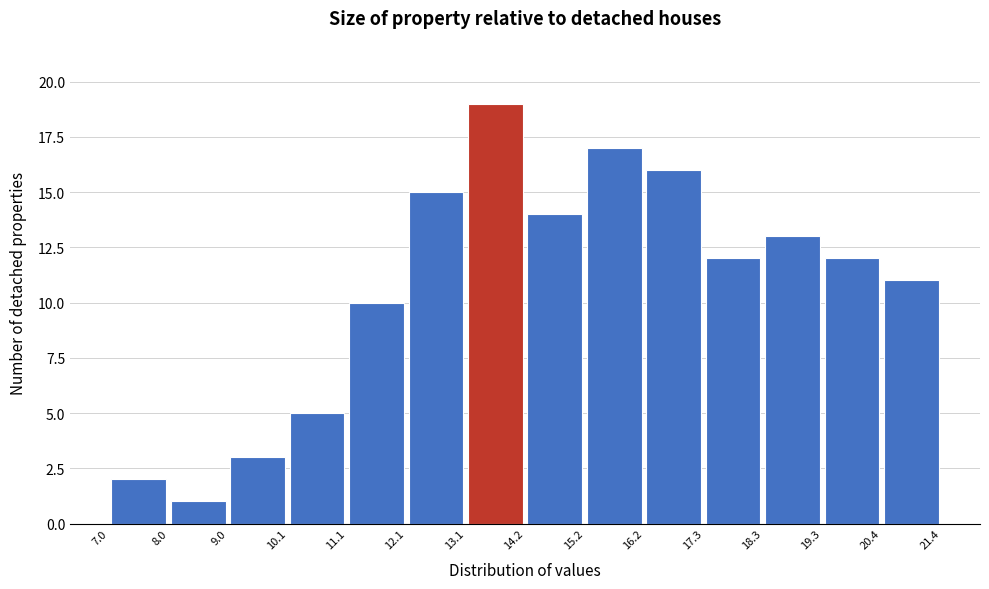

What is the height of the bar covering 12.1 to 13.1 on the x-axis? The values are not printed on the chart, so give them approximately, as read against the axis.

15